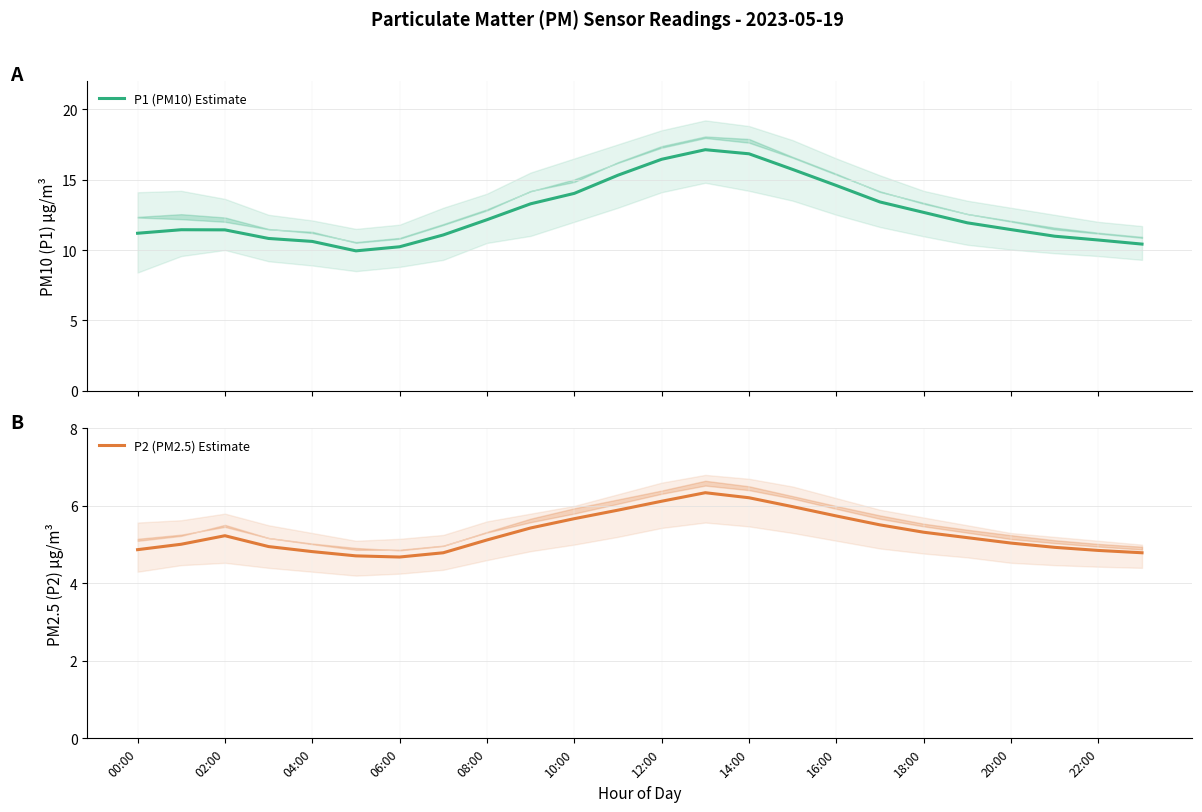

Which category has the highest value across all series?

13